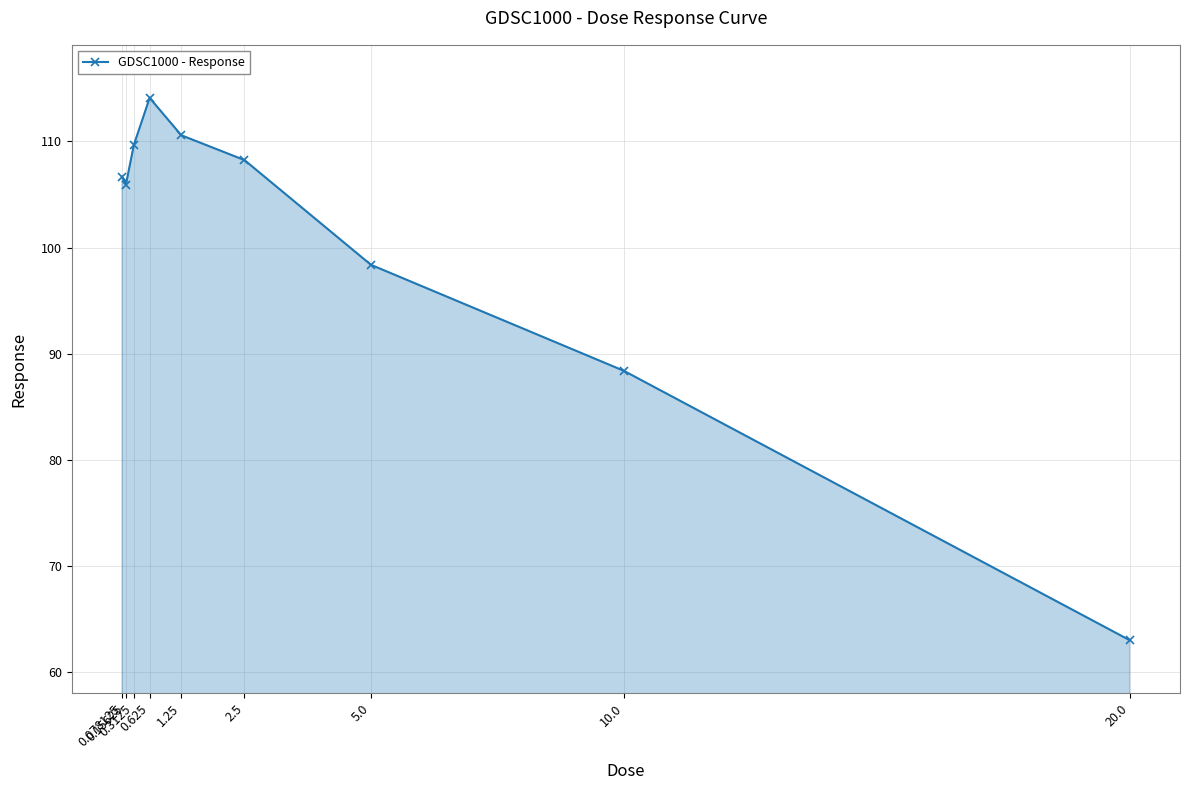

Reading right to left, what are all the values shown in this chart?

63.0	88.4	98.4	108.2	110.6	114.1	109.7	105.9	106.7